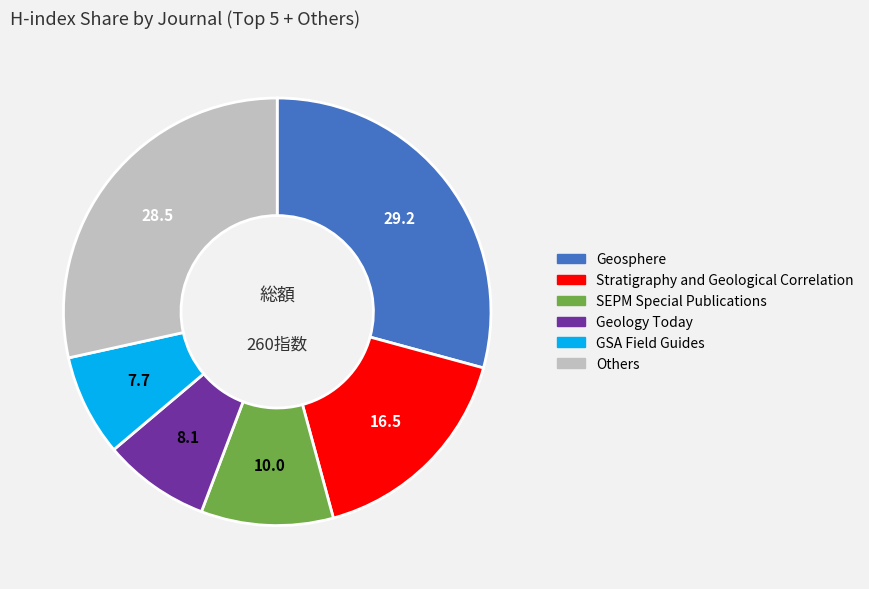

Is there a majority slice in this chart?

No